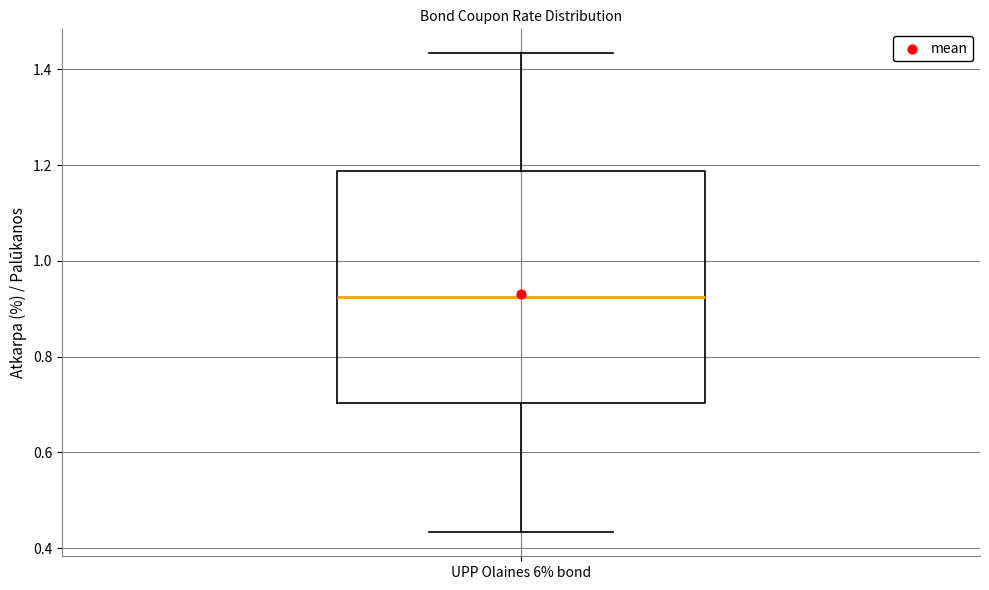

Transcribe this box plot: give where the median line is, the range the box spans, and where the two whiskers end, as read against the y-axis. The values are not printed on the chart, so give them approximately, as read against the axis.

median 0.92, box 0.70 to 1.18, whiskers 0.44 to 1.44